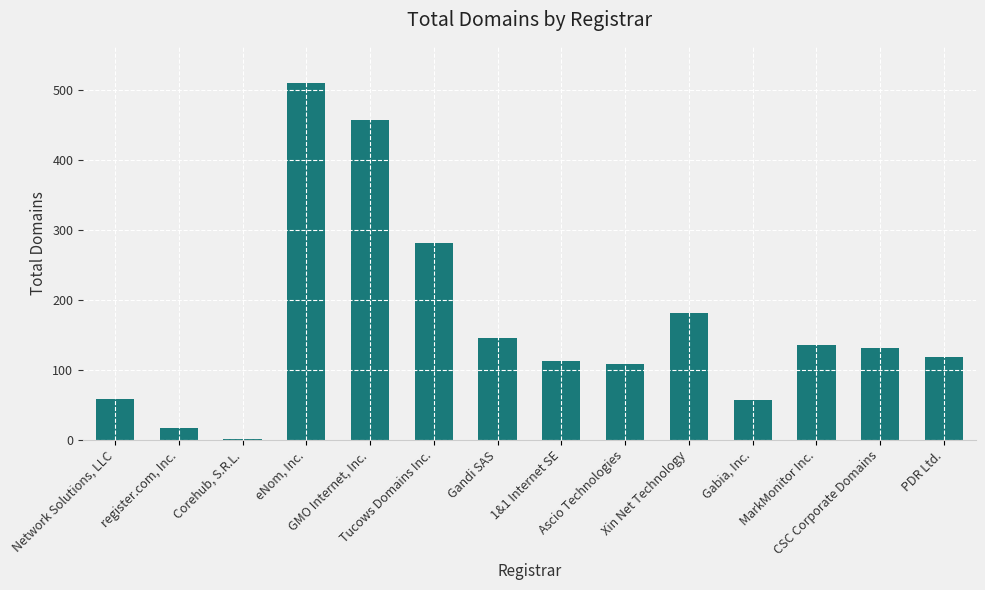

What is the minimum value shown in the chart?

1